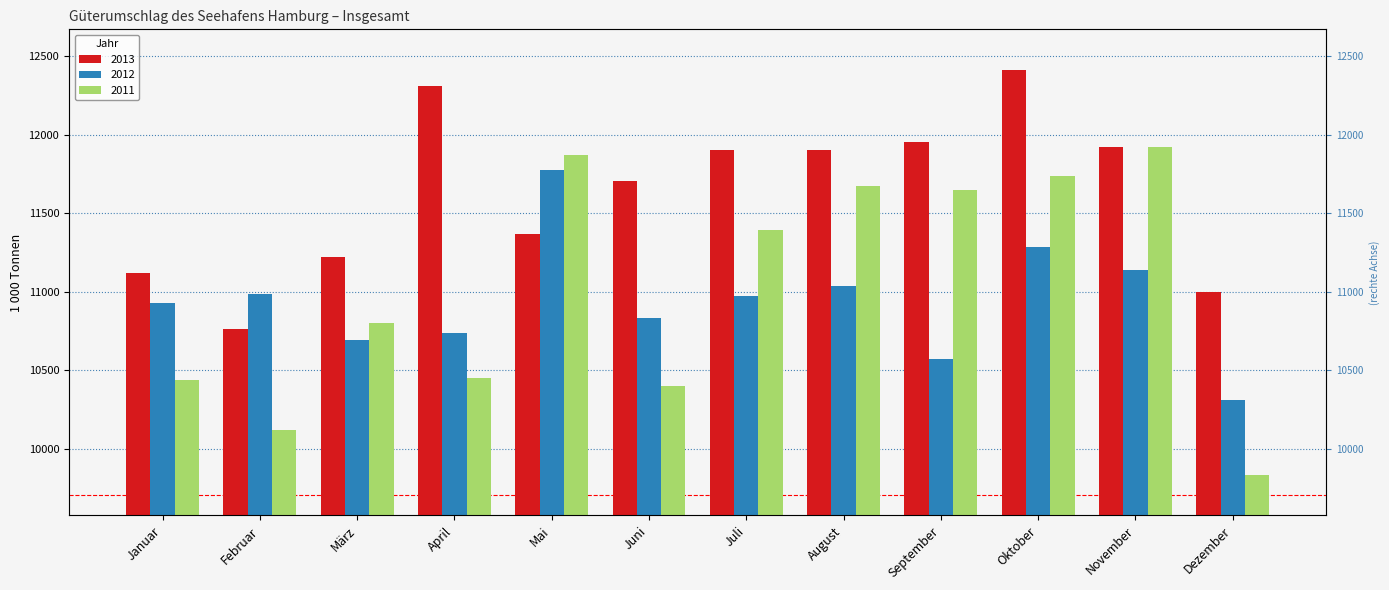

True or false: 2012 has a value of 10988.3 at Februar.

True